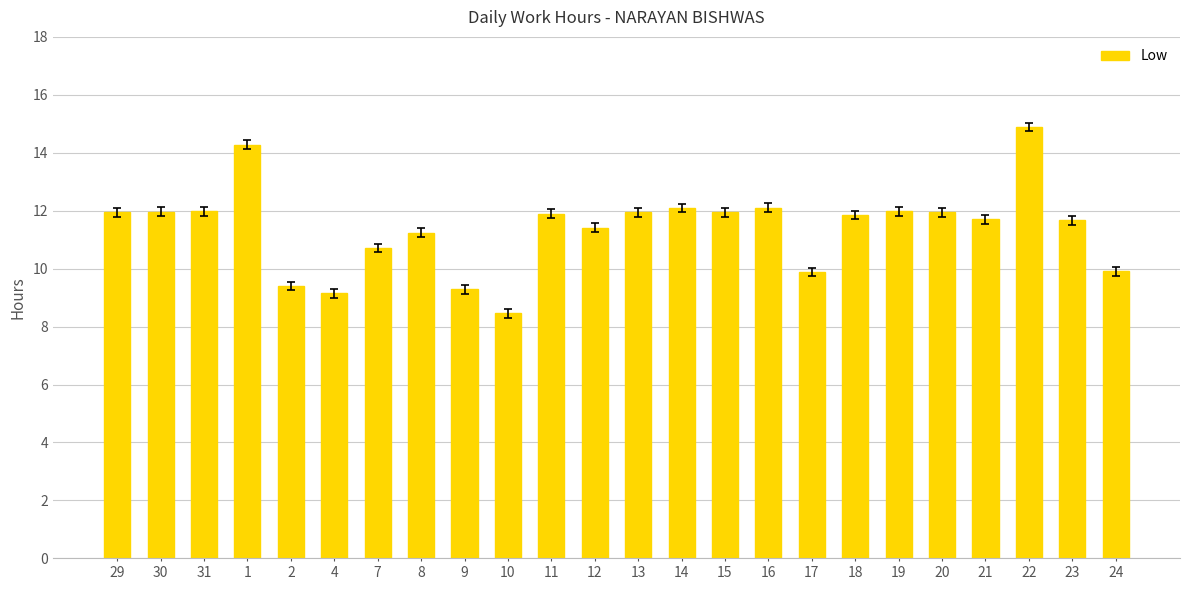

True or false: the data shows 11.4 at 12.

True